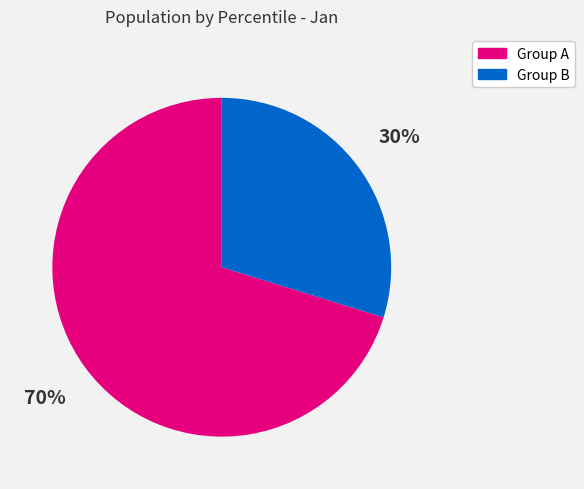

To the nearest percent, what is the average slice percentage?

50%